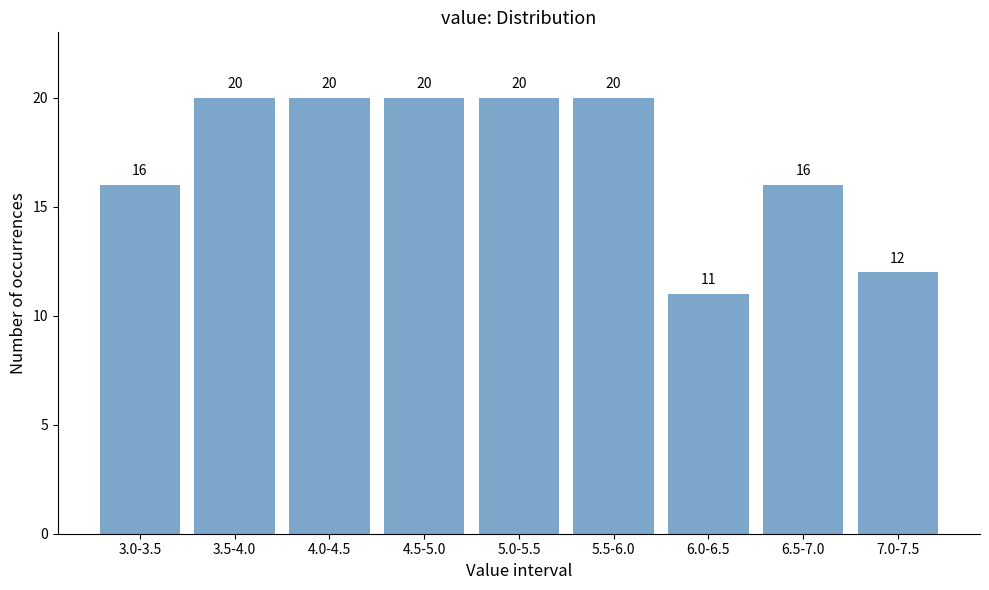

Reading left to right, list all the values displayed in this chart.

3.0-3.5=16	3.5-4.0=20	4.0-4.5=20	4.5-5.0=20	5.0-5.5=20	5.5-6.0=20	6.0-6.5=11	6.5-7.0=16	7.0-7.5=12